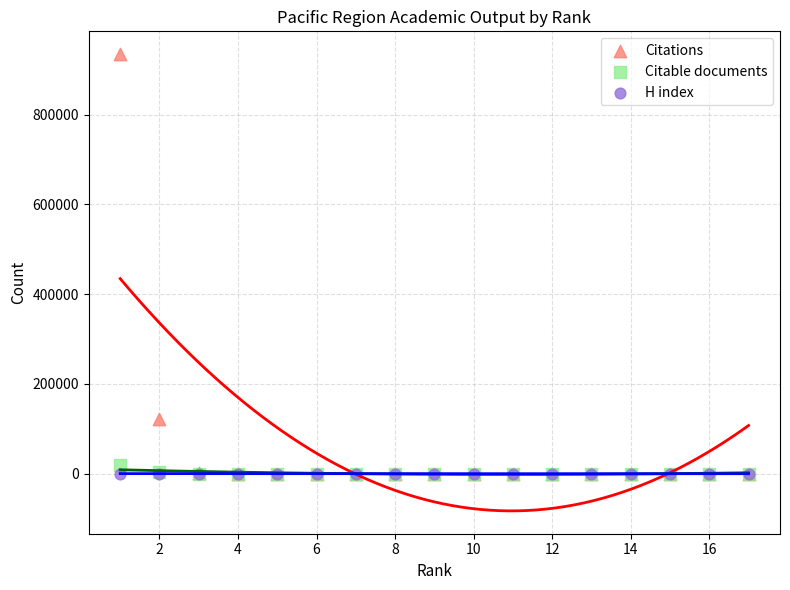

Which series has the widest spread of Y values?

Citations